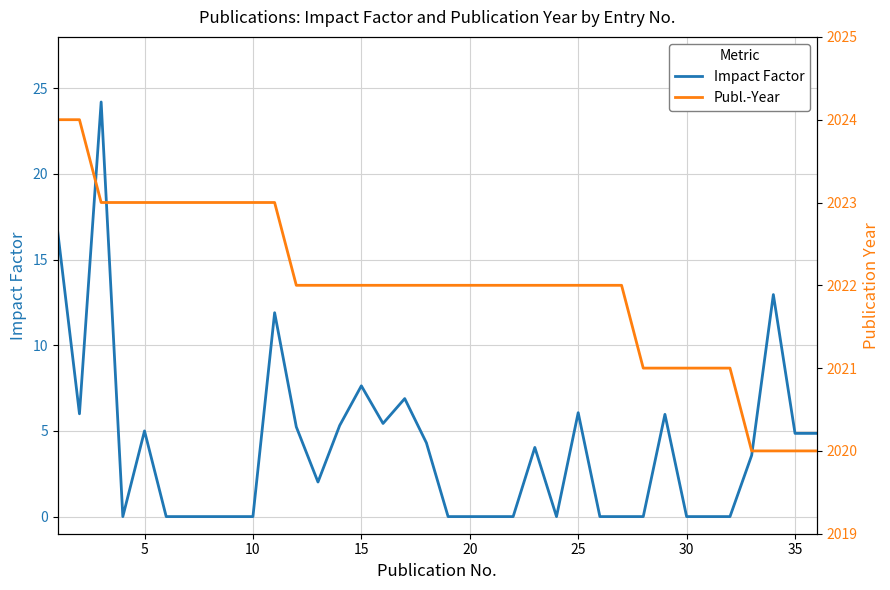

Which series changed the most between 14 and 31?

Impact Factor